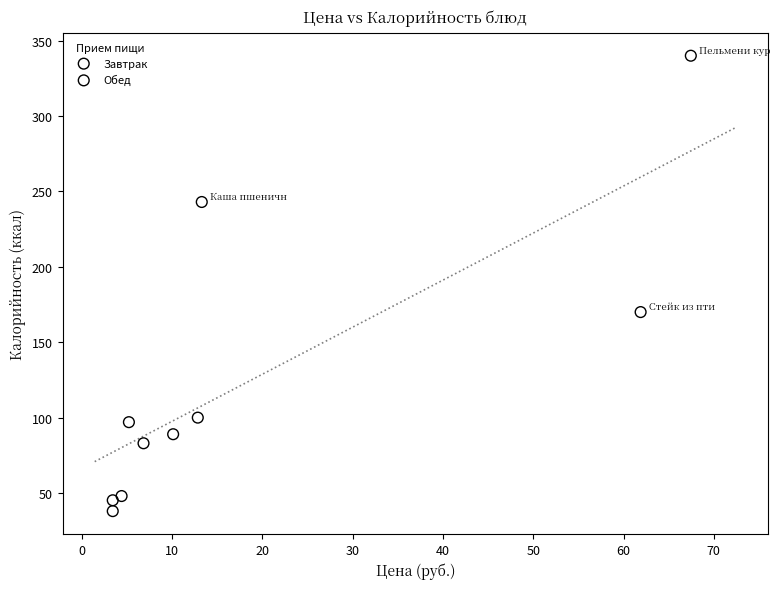

Which series reaches the maximum Y coordinate?

Завтрак